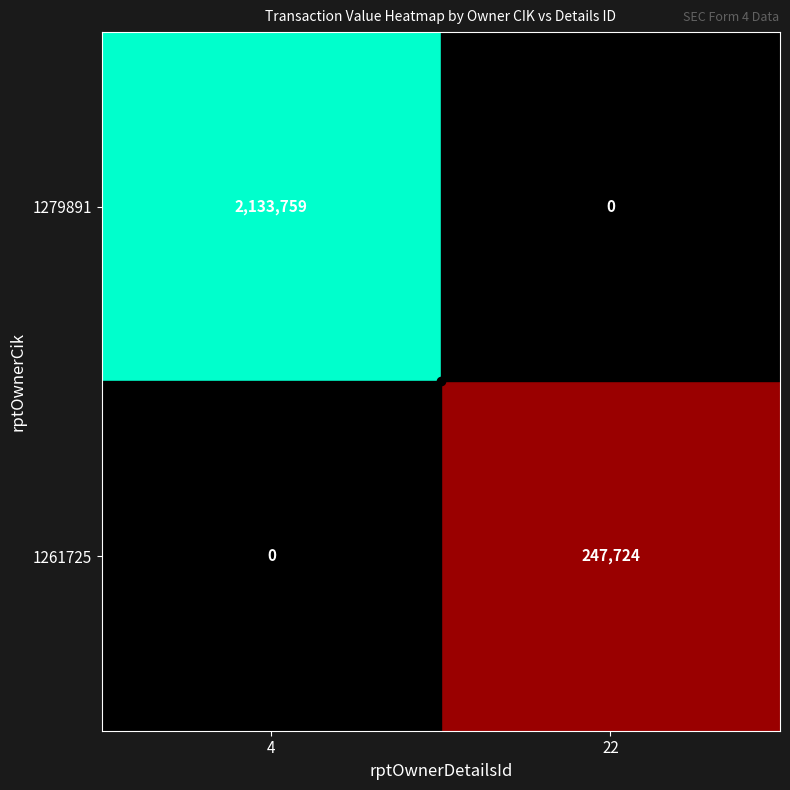

At which category is the sum across all series the highest?

4